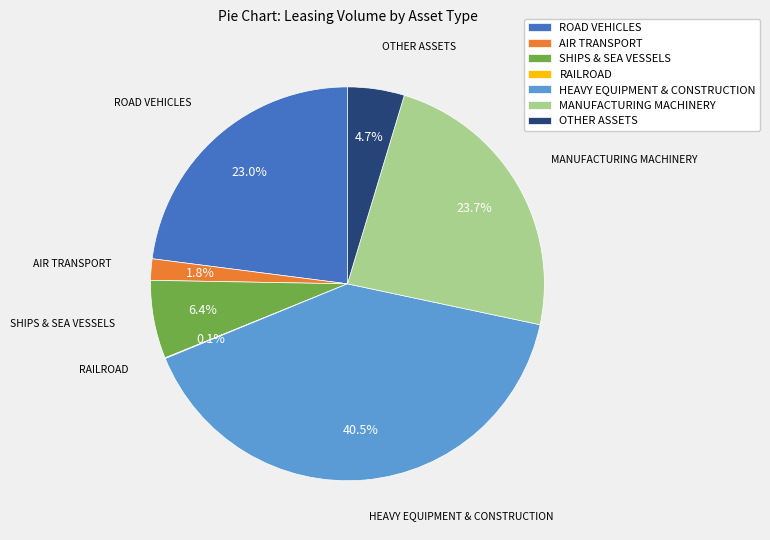

Do OTHER ASSETS and ROAD VEHICLES together represent more than half of the pie?

No